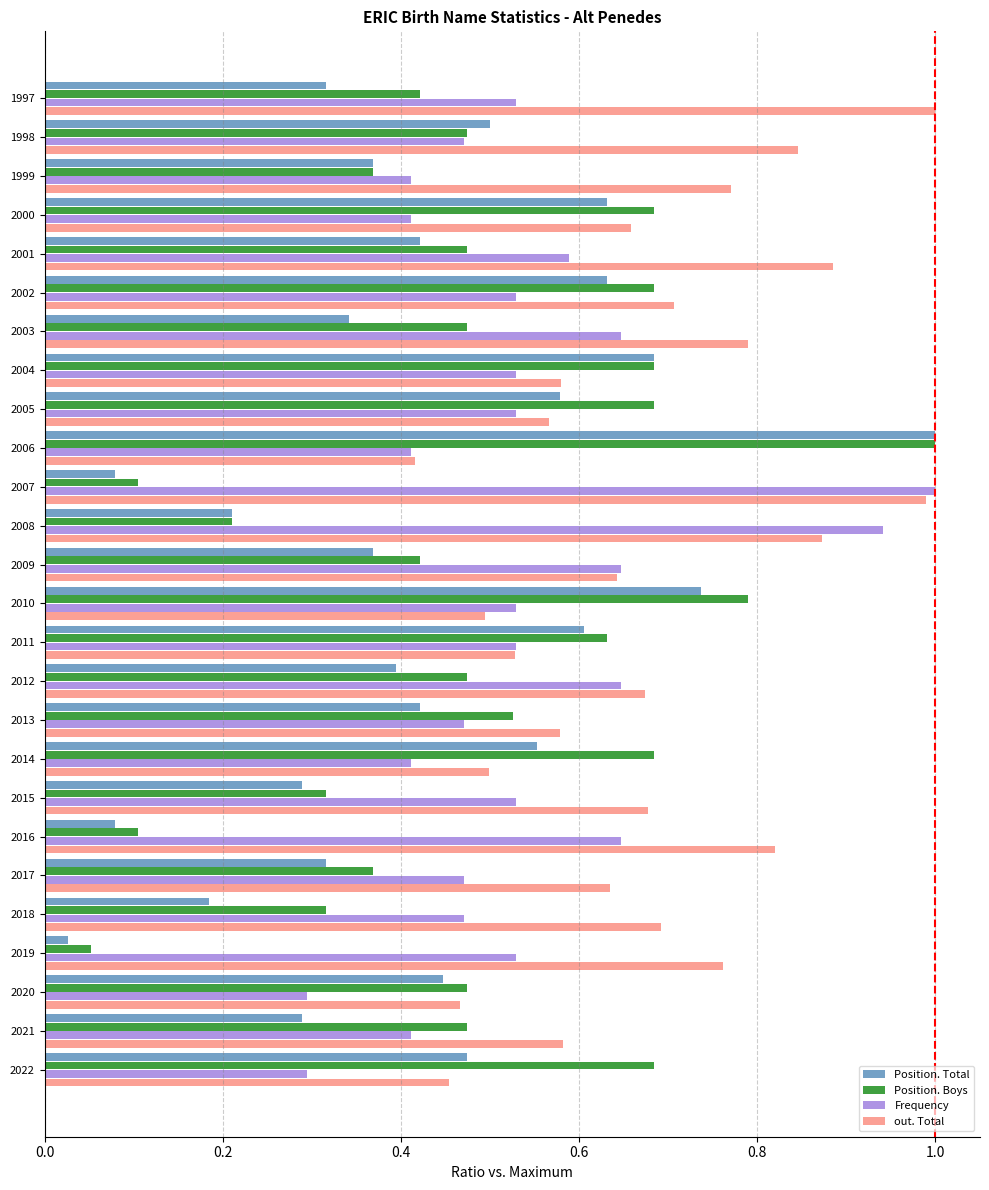

Rank the series at 2021 from lowest to highest value.

Position. Total, Frequency, Position. Boys, out. Total